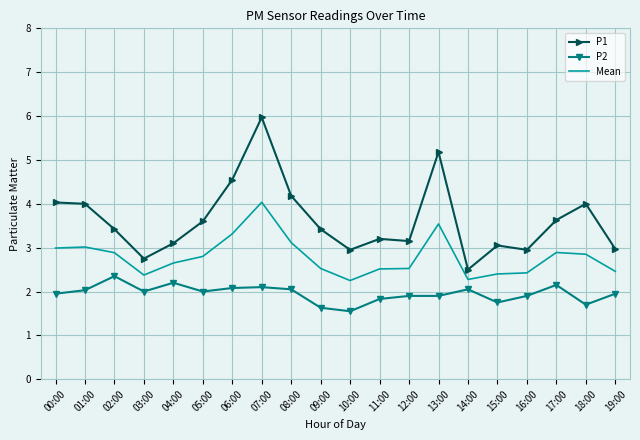

At which label does Mean reach its peak?

07:00